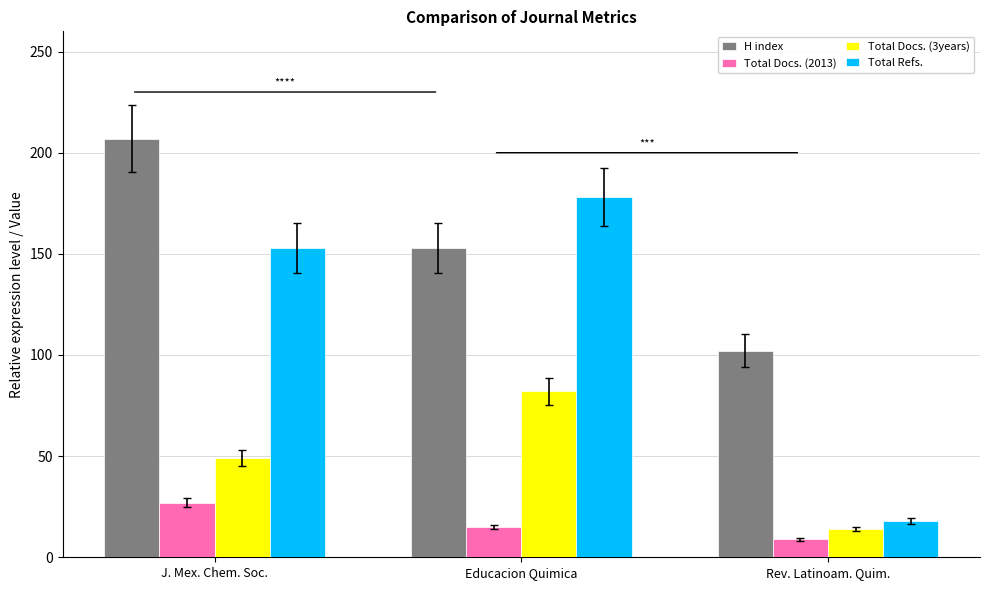

At which label is Total Docs. (2013) closest to 18?

Educacion Quimica